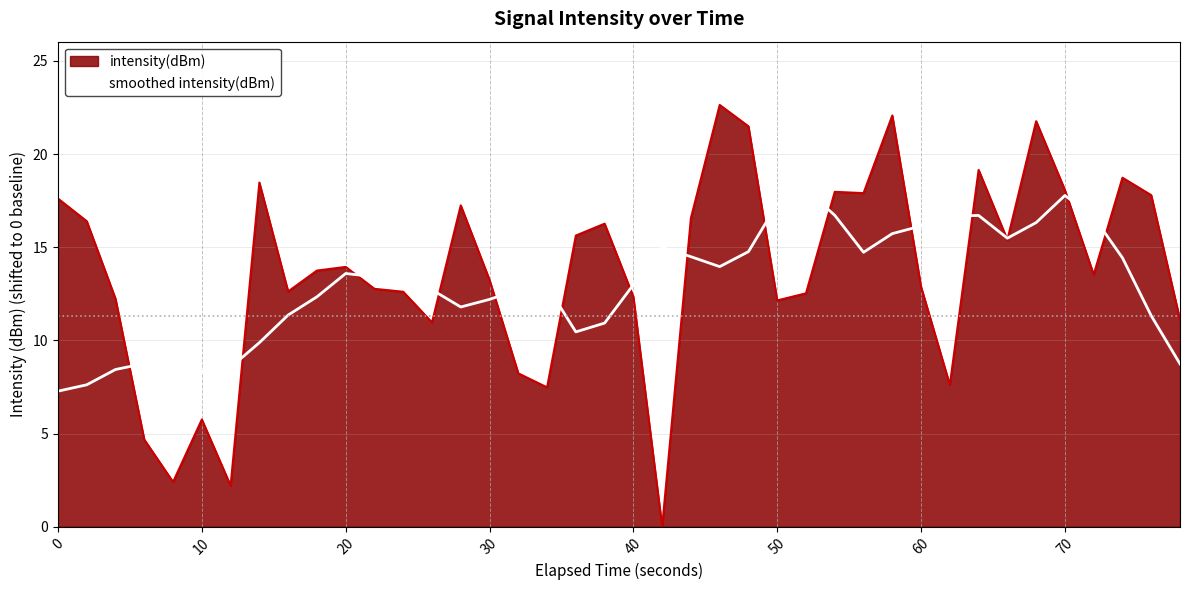

List the series in order of their peak value, lowest first.

smoothed intensity(dBm), intensity(dBm)